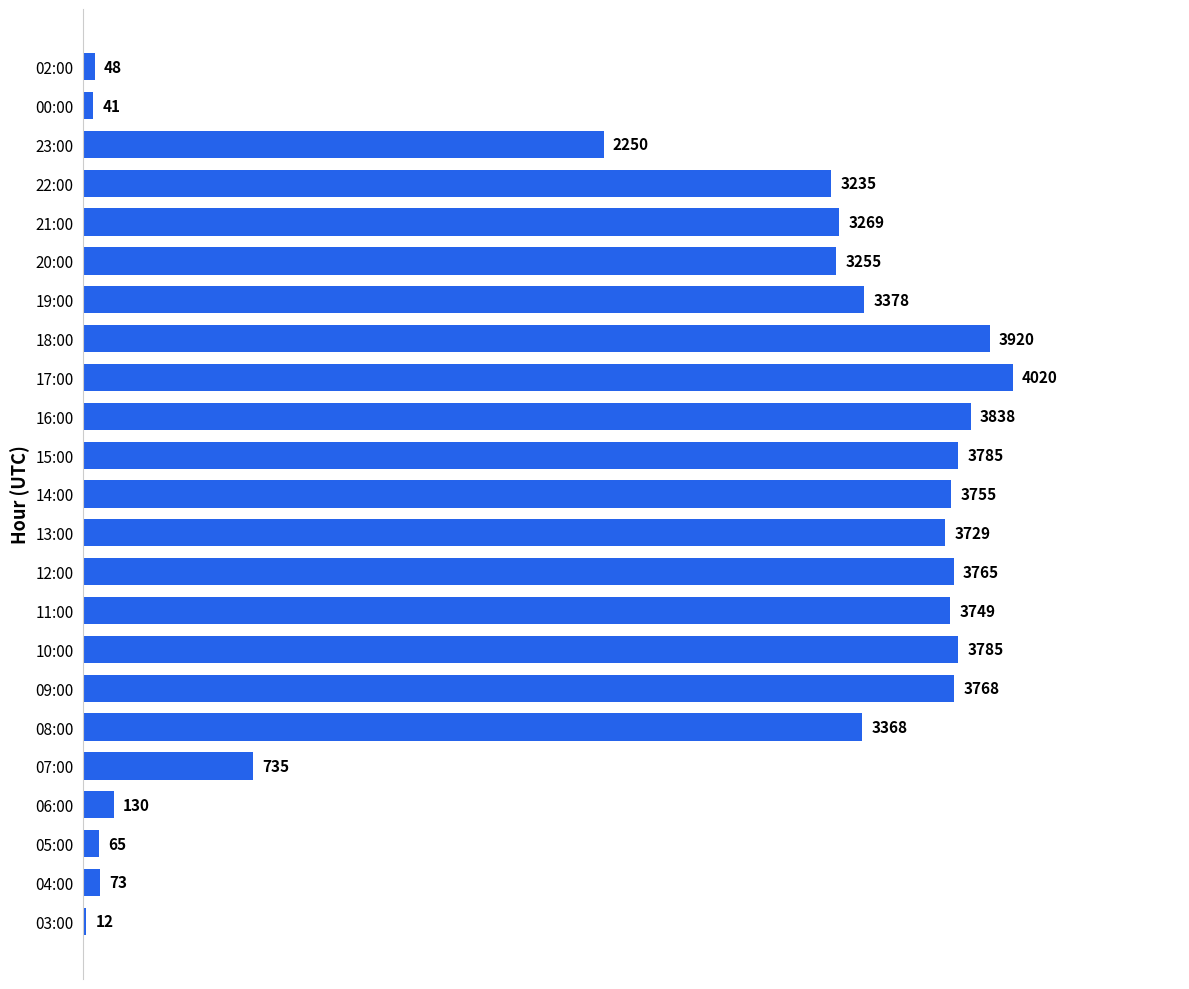

What is the change in value from 19:00 to 20:00?

-123